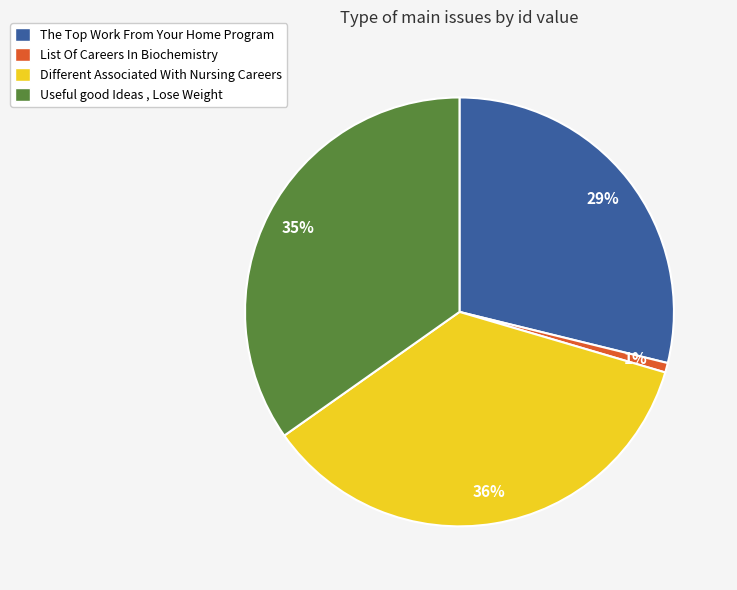

Which category has the smallest portion of the pie?

List Of Careers In Biochemistry